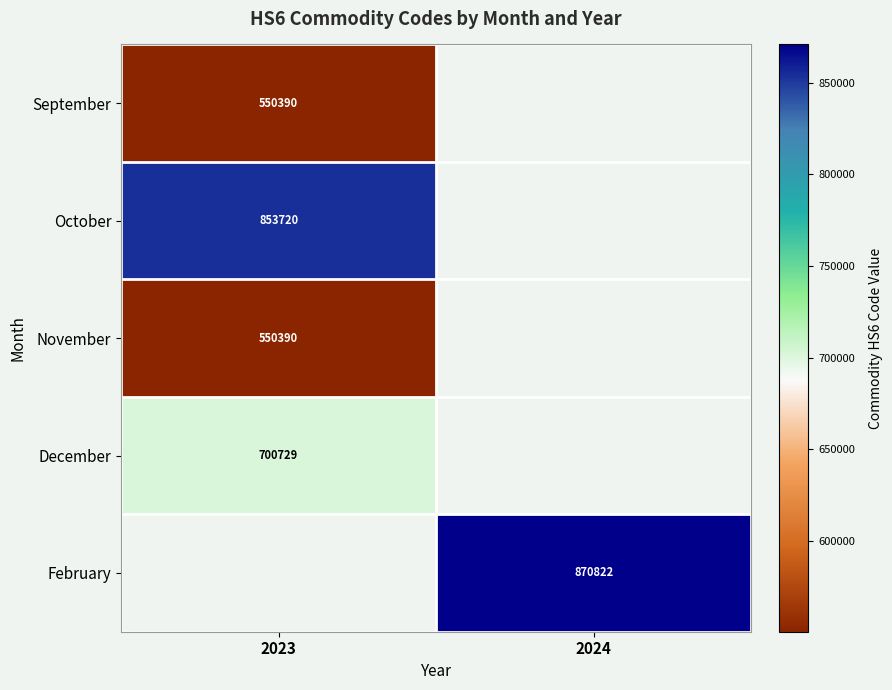

Is it true that February equals 1183113.2 at 2024?

False